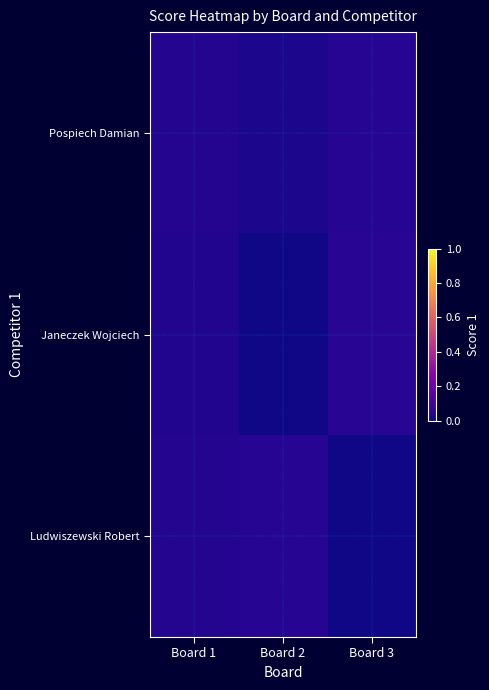

At how many categories does at least one series exceed 0?

3